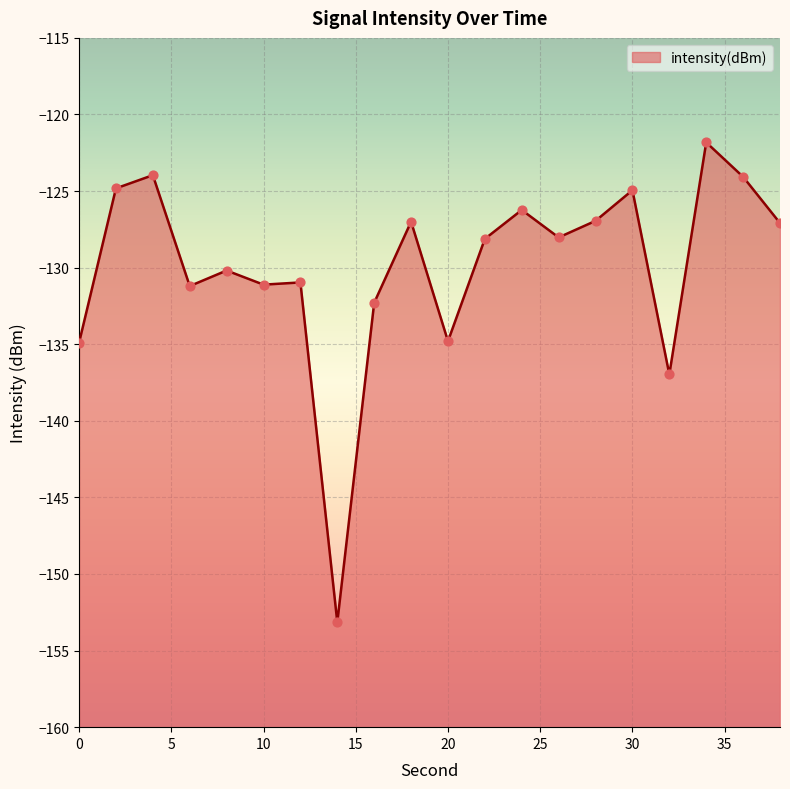

What is the change in value from 4 to 26?

-4.1